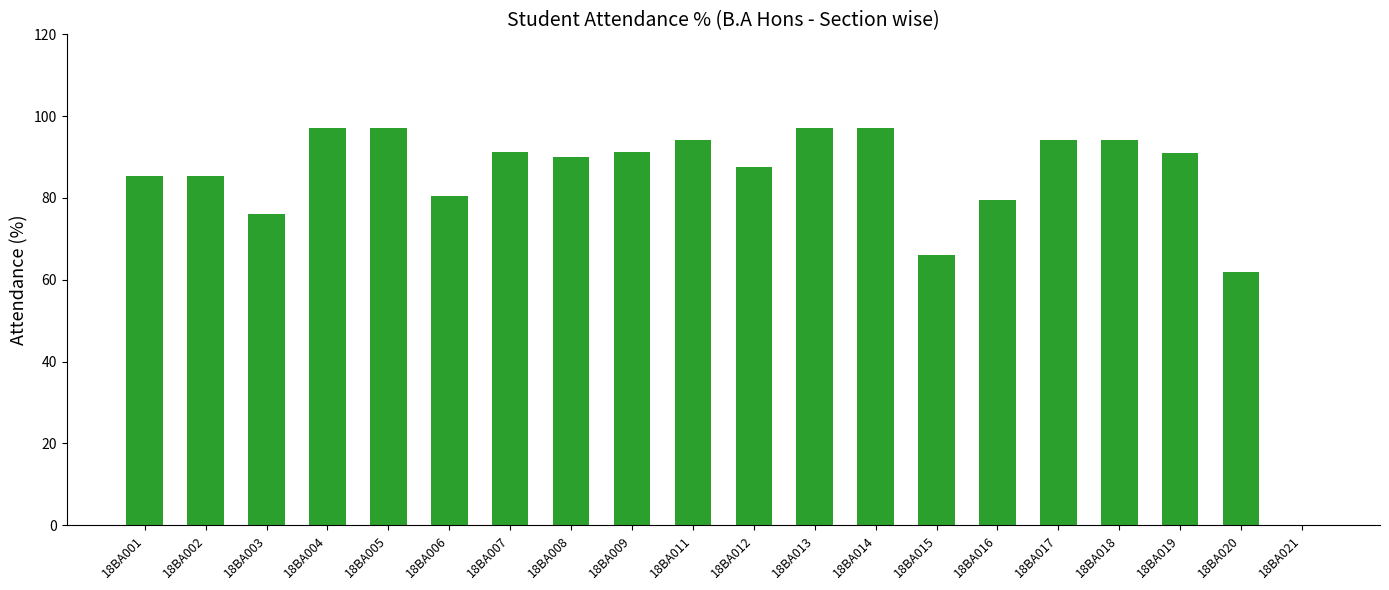

Is it true that the value at 18BA008 is 121.0?

False